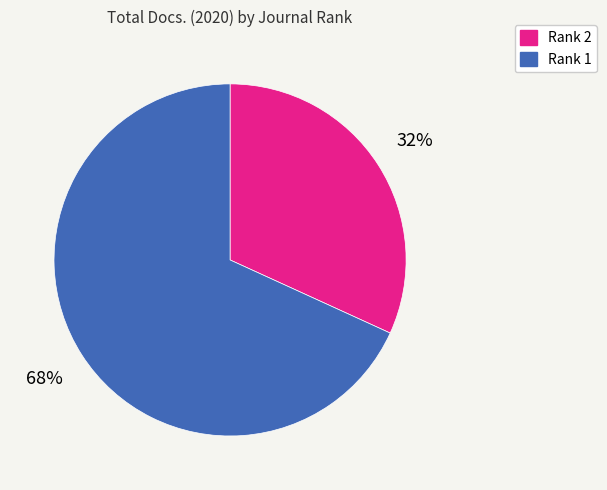

Does any single category account for the majority?

Yes